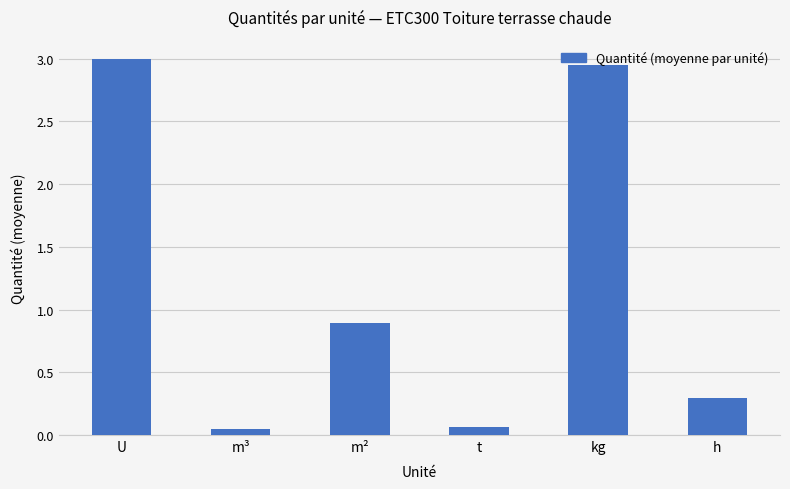

What is the label of the 3rd bar from the right?

t